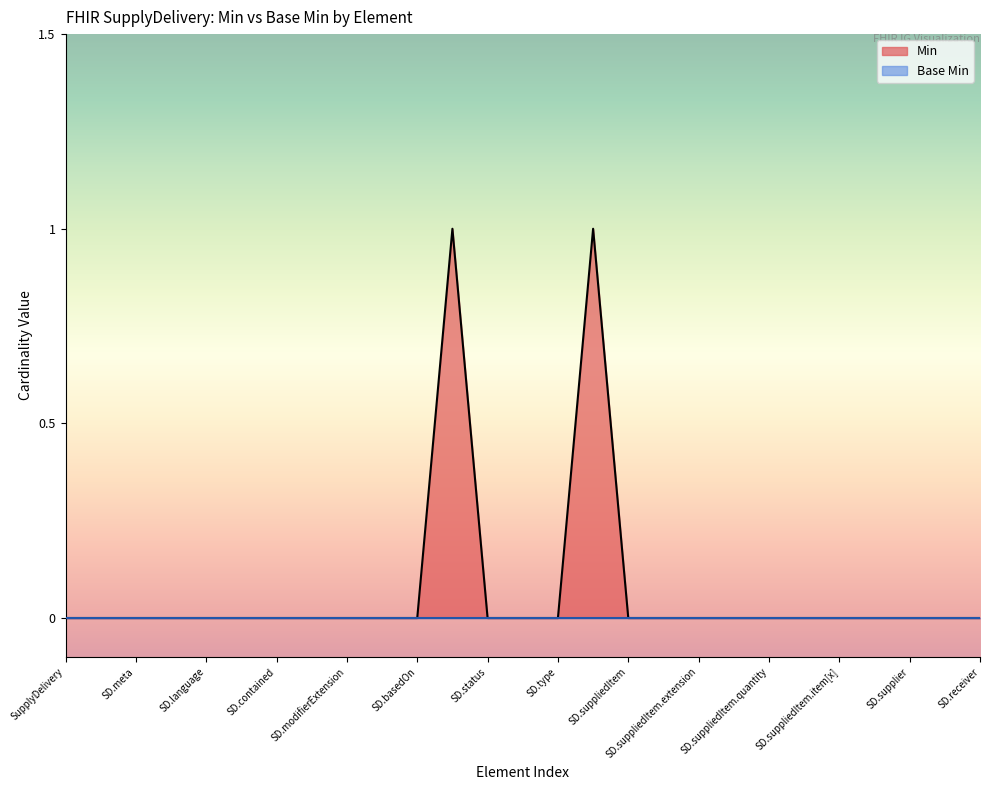

Count the number of data series in this chart.

2